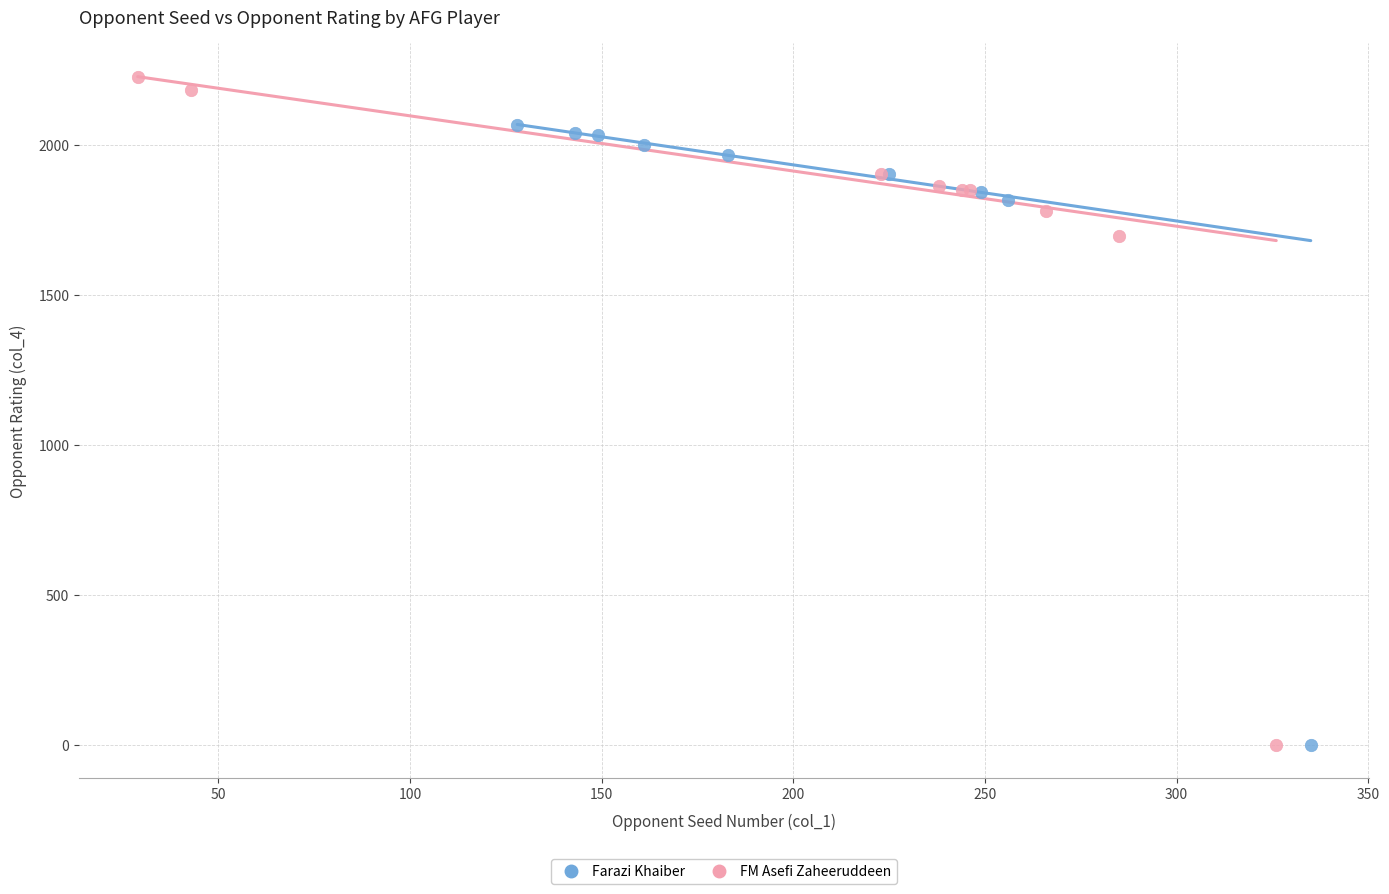

Which series has the widest spread of Y values?

FM Asefi Zaheeruddeen